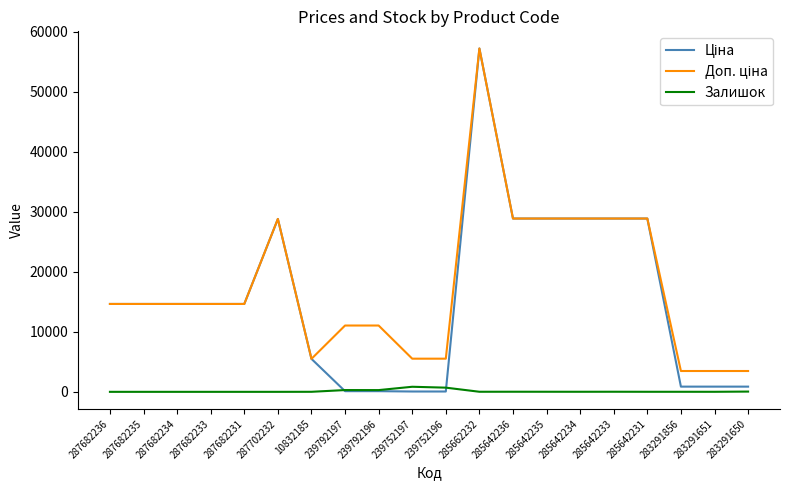

The Залишок series shows 0.0 at 287682234. True or false?

True